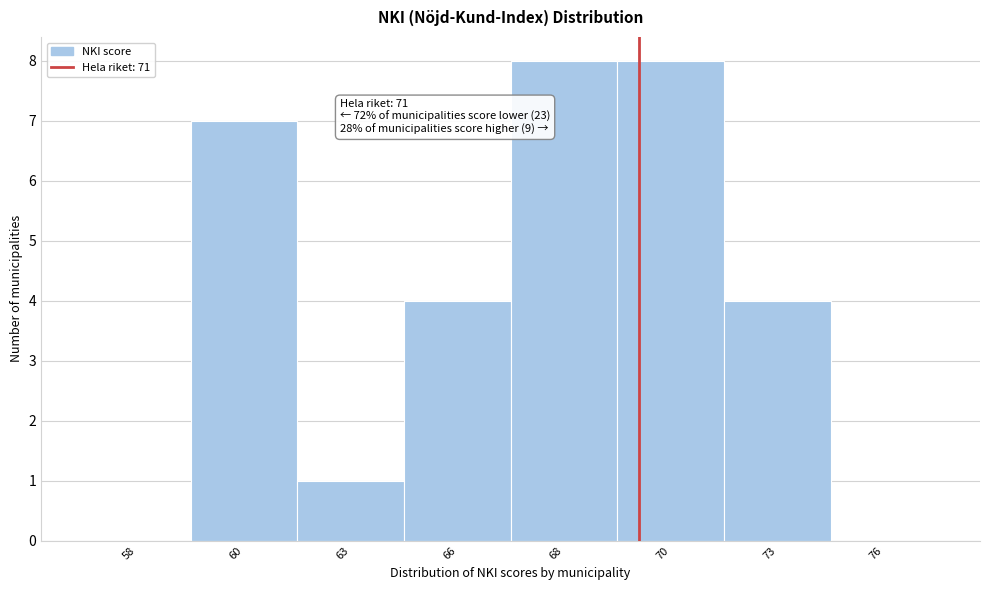

Reading right to left, transcribe all the data shown in this chart.

76=0	73=4	70=8	68=8	66=4	63=1	60=7	58=0